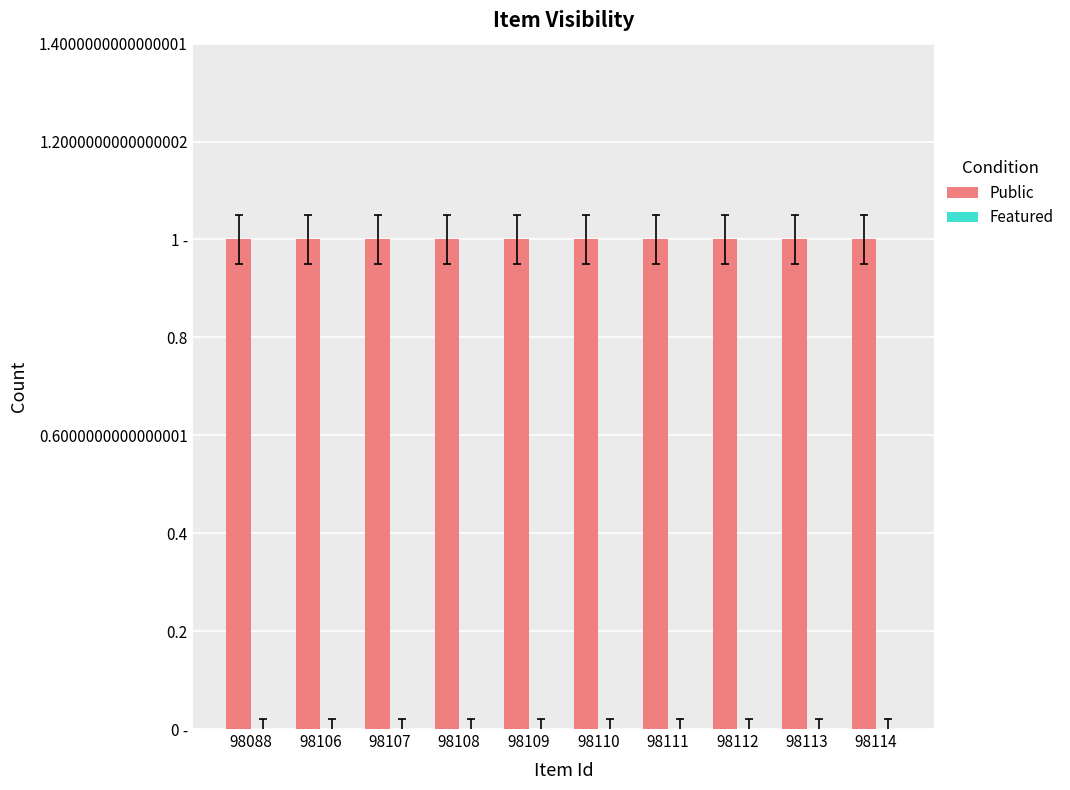

How many distinct data groups are displayed?

2